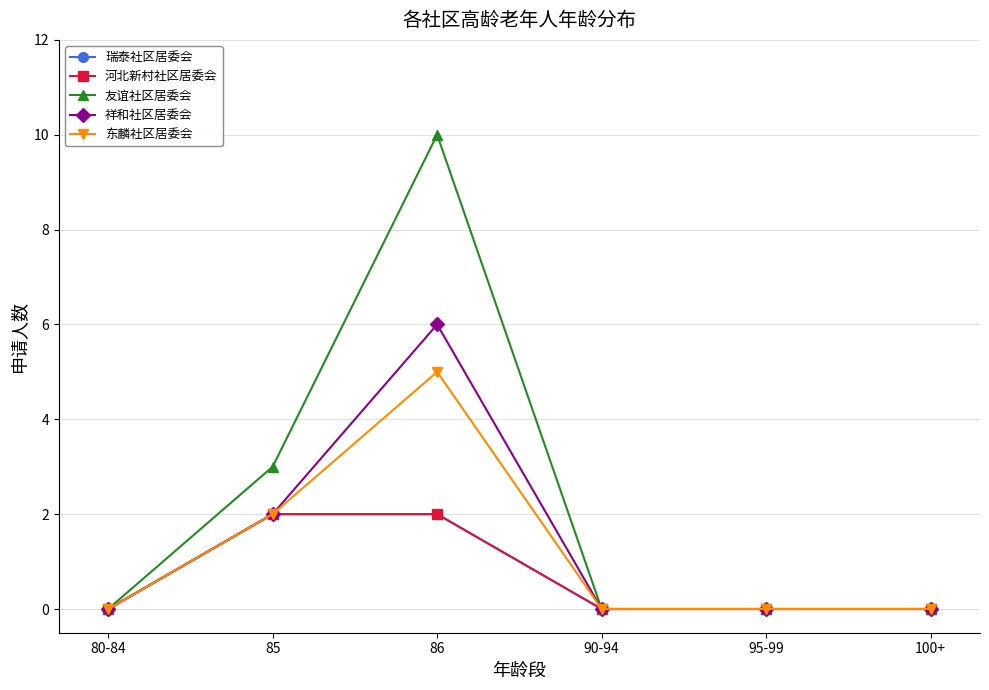

True or false: 瑞泰社区居委会 has more than 1 points higher than both neighbors.

False